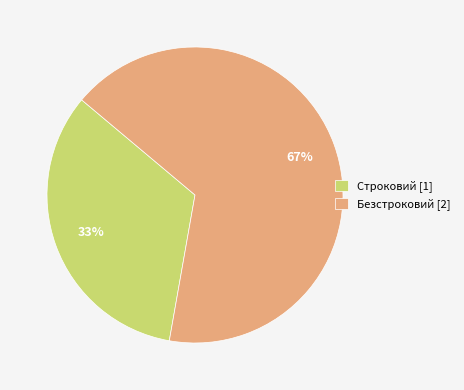

How many slices are in this pie chart?

2